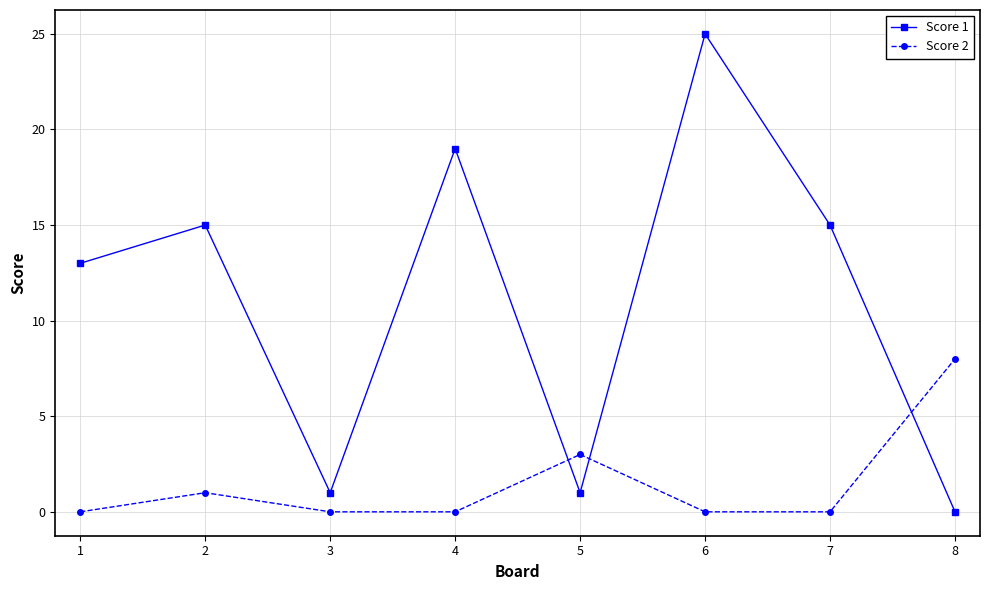

How many data points in Score 1 are less than 15?

4